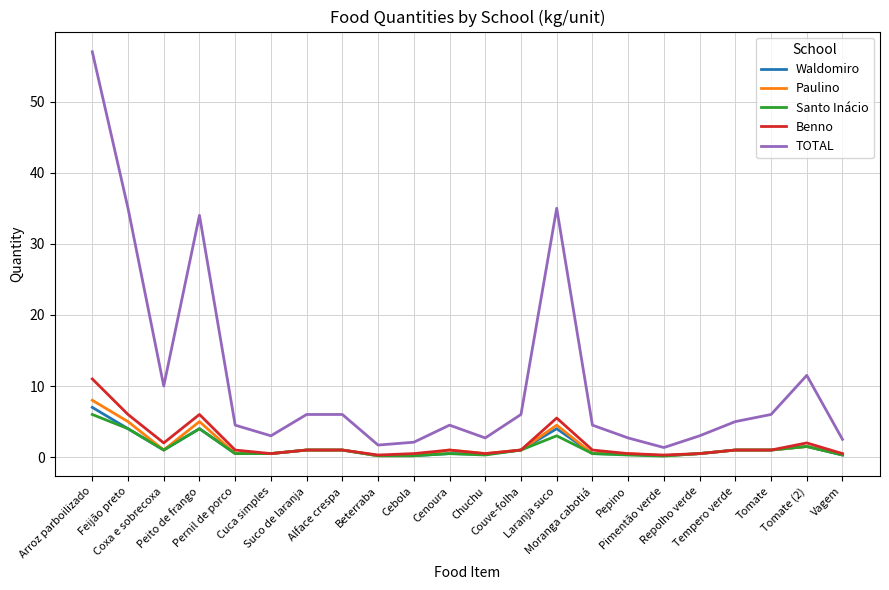

Which series has the widest spread of values?

TOTAL